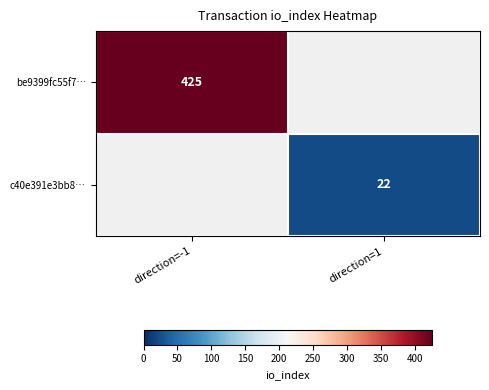

The be9399fc55f7… series shows 288 at direction=-1. True or false?

False